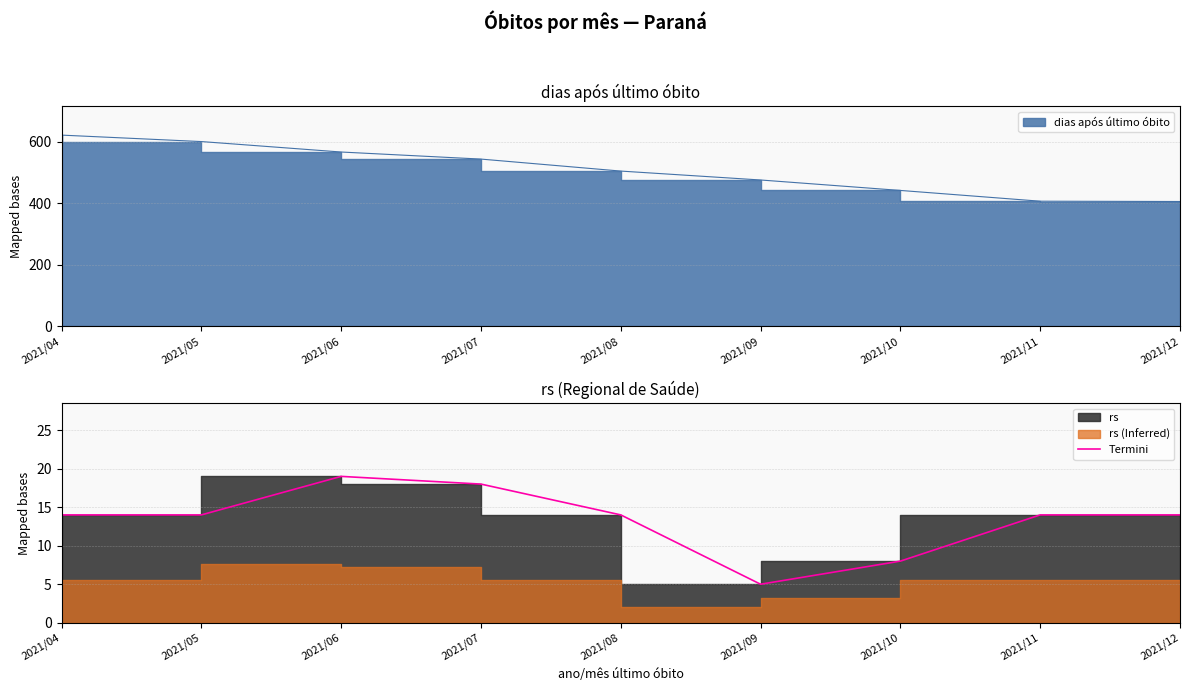

The value at 2021/07 is 12. True or false?

False